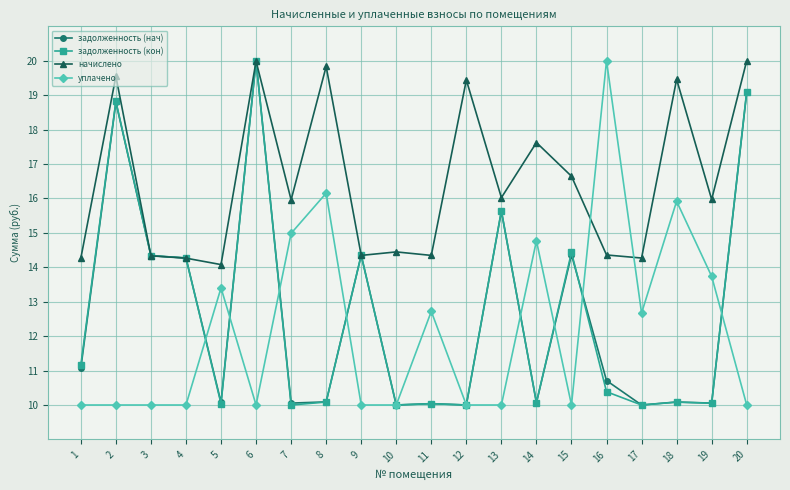

What is the total value across all series at 2?

67.2